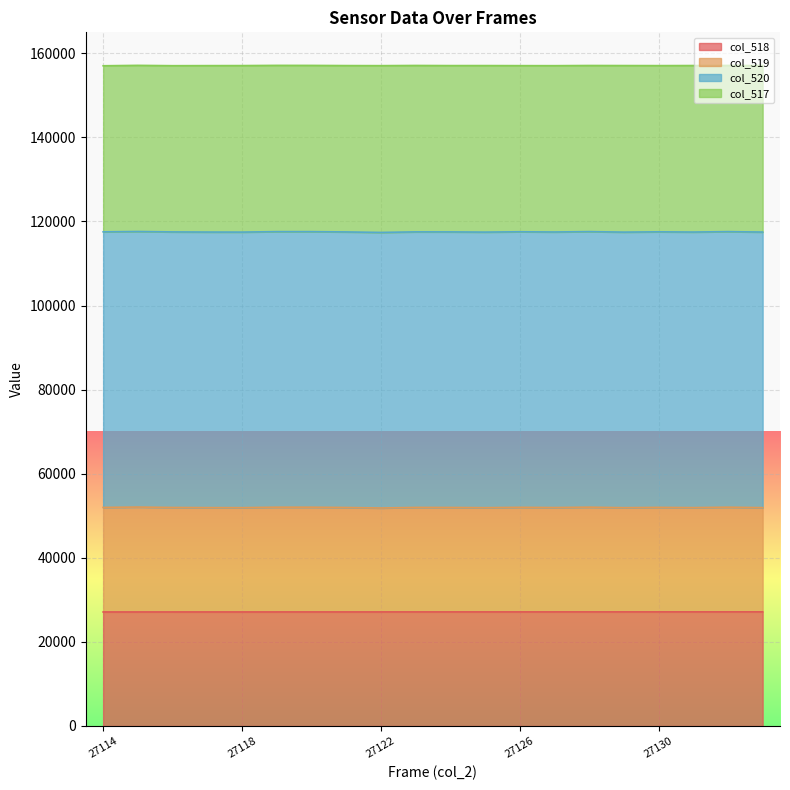

In col_519, how many points are higher than both neighbors (excluding endpoints)?

7